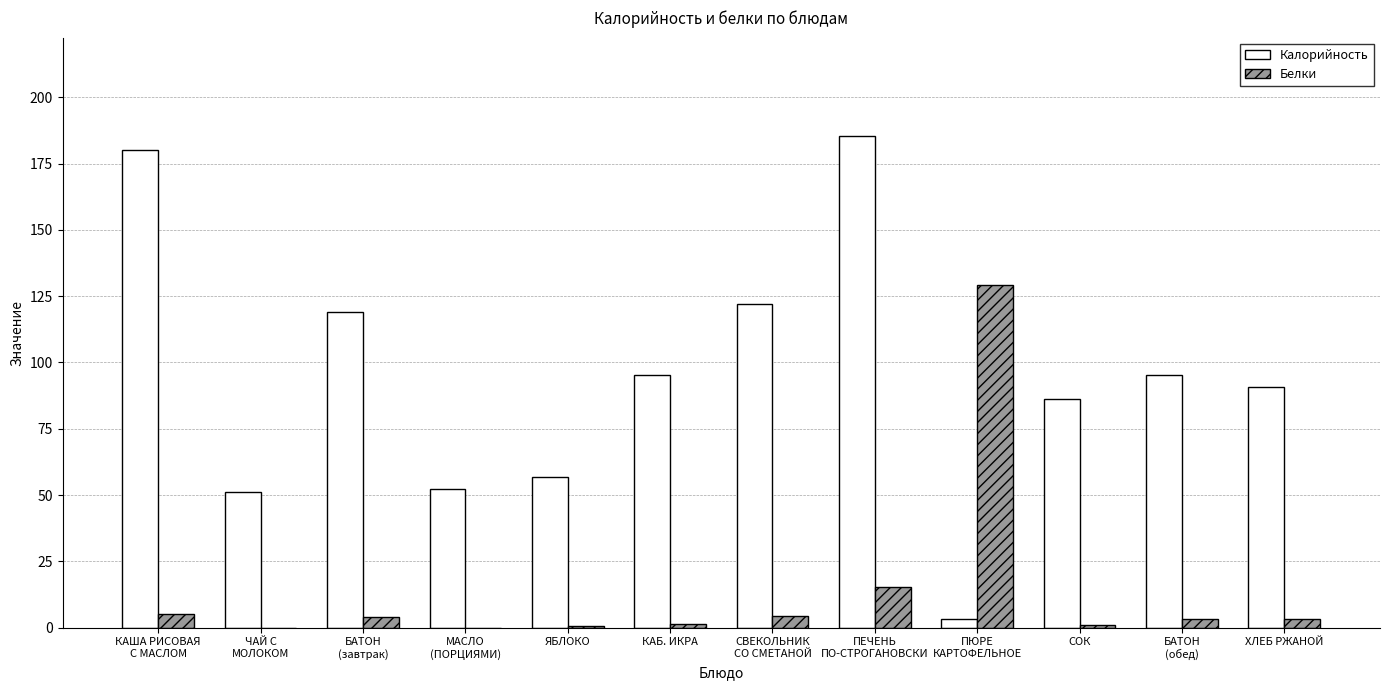

Between КАША РИСОВАЯ
С МАСЛОМ and ПЕЧЕНЬ
ПО-СТРОГАНОВСКИ, which series saw the biggest shift?

Белки